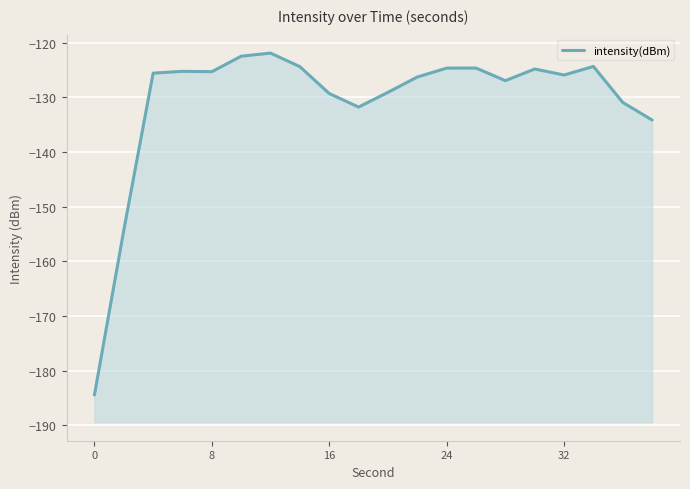

What is the difference between the maximum and minimum values?

62.6